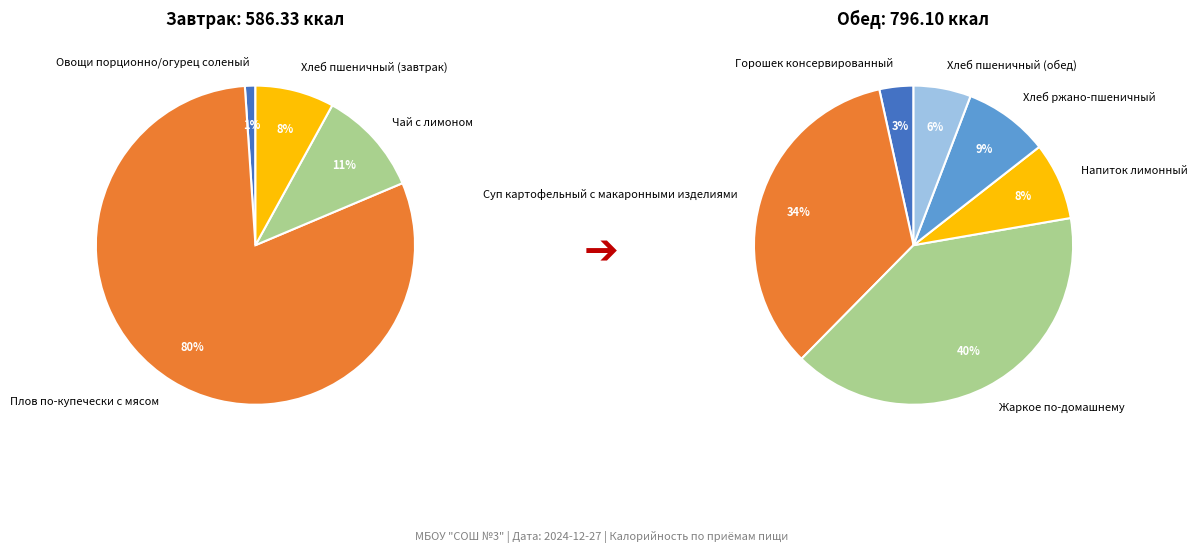

To the nearest percent, what is the difference between the Обед and Завтрак slice percentages?

15%